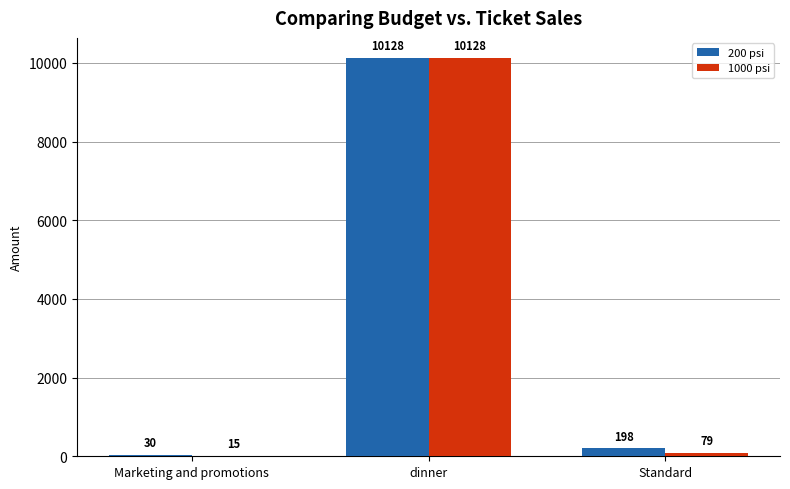

The 200 psi series shows 2932 at dinner. True or false?

False